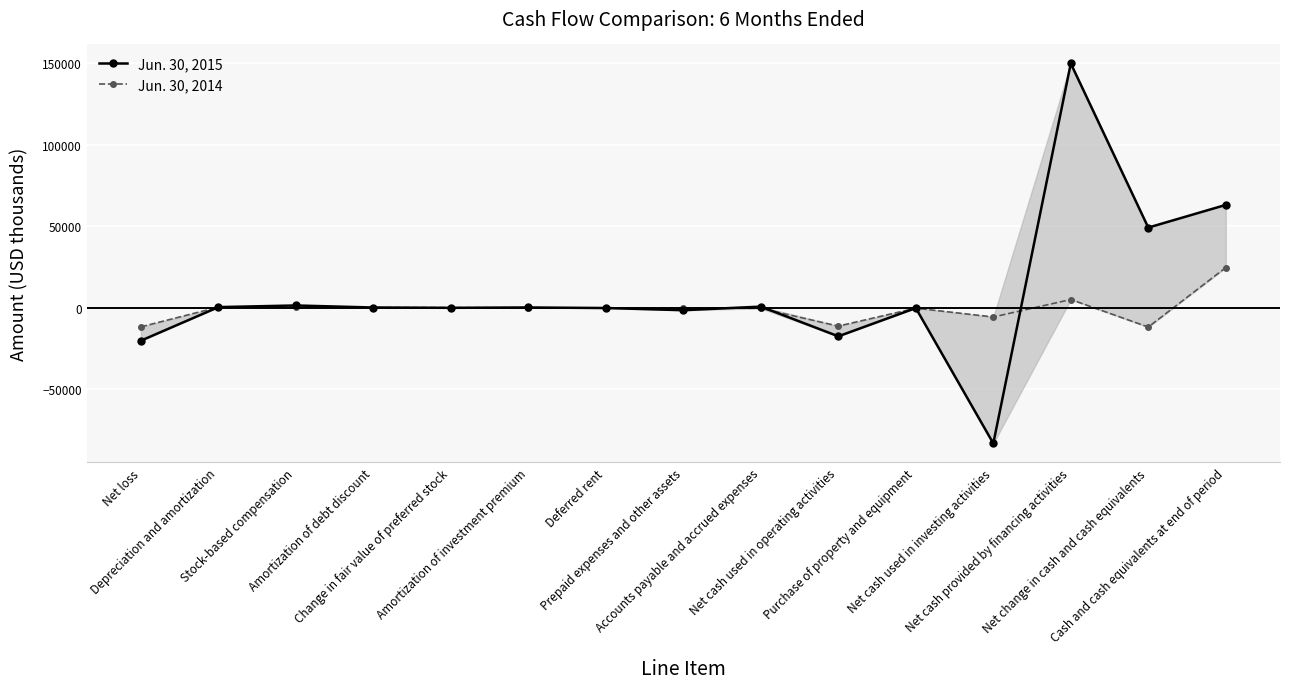

Where is Jun. 30, 2014 nearest to the value 6407?

Net cash provided by financing activities